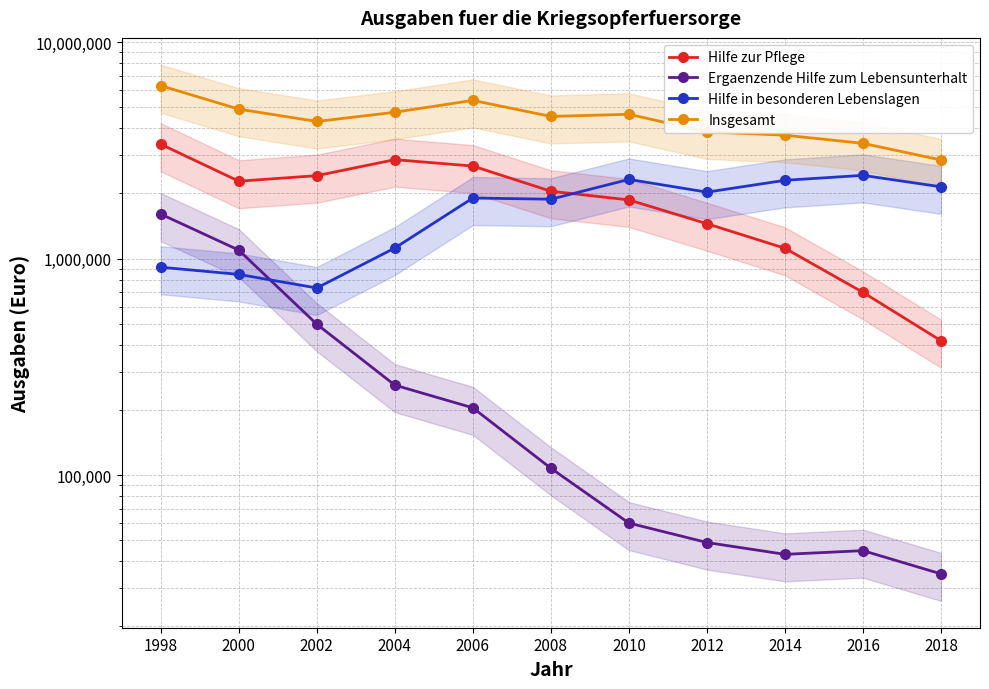

Reading left to right, transcribe all the data shown in this chart.

Hilfe zur Pflege: 3375331	2278008	2416276	2864898	2676526	2047360	1867106	1449552	1116250	698328	417598
Ergaenzende Hilfe zum Lebensunterhalt: 1605169	1094328	497737	260349	204496	107538	60032	48816	43042	44770	34972
Hilfe in besonderen Lebenslagen: 912598	845329	731590	1119220	1904915	1880813	2321528	2027757	2299674	2424196	2145753
Insgesamt: 6292179	4902649	4299969	4743722	5380922	4536984	4641707	3847887	3716372	3407308	2854527